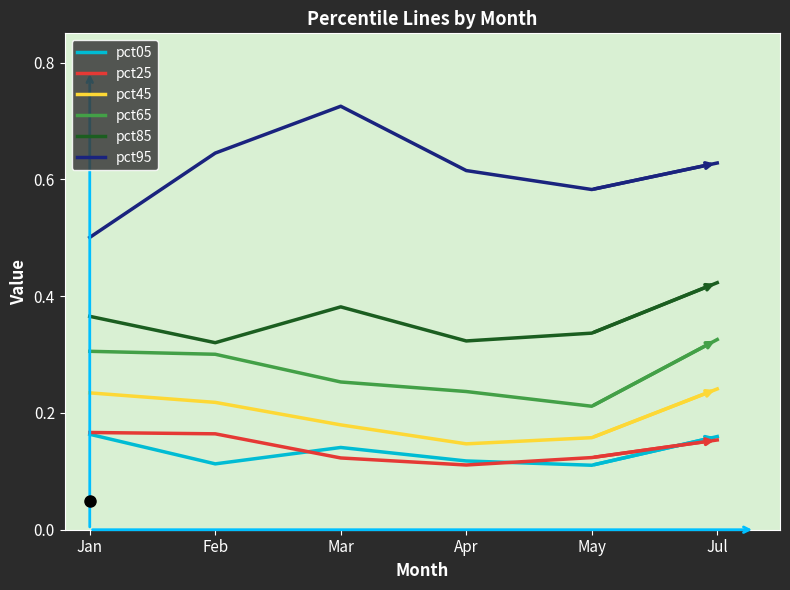

Which label corresponds to the largest value in the chart?

Mar